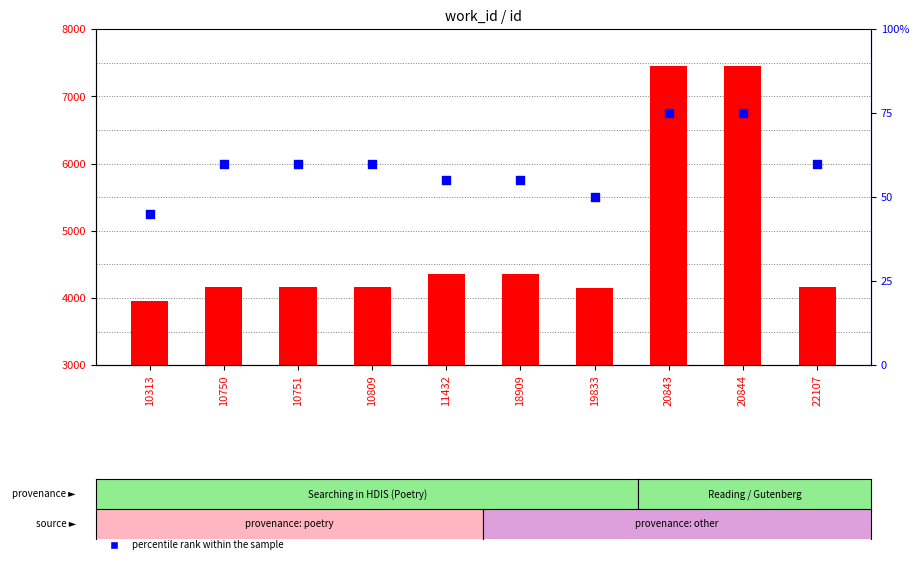

Is the value of percentile rank within the sample at 18909 greater than the value of work_id at 20844?

No